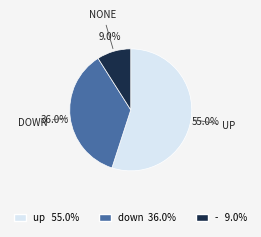

To the nearest percent, what is the average slice percentage?

33%